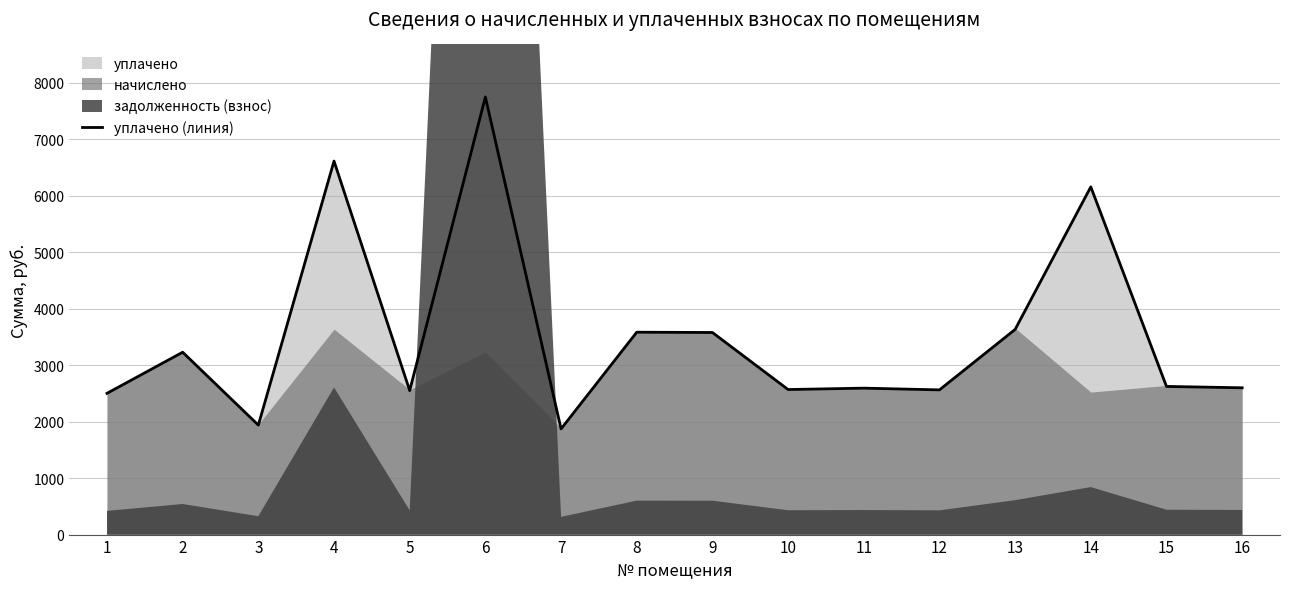

What is the maximum value shown in the chart?

7751.2